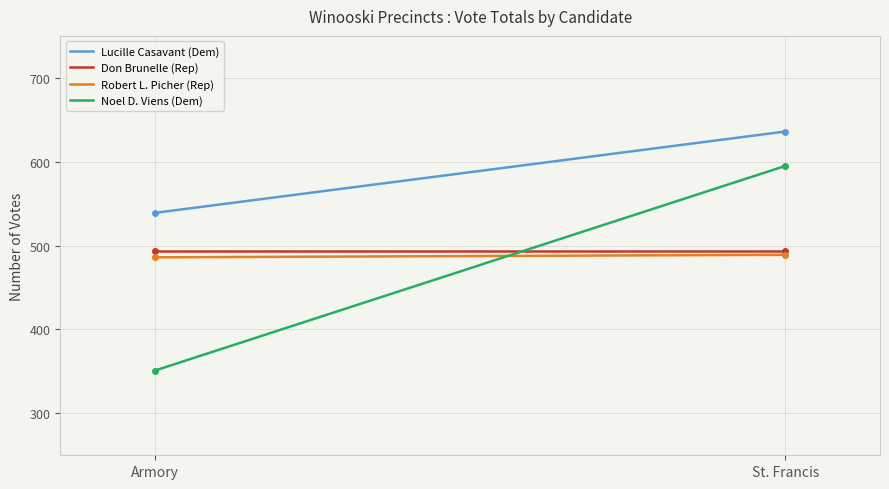

What is the minimum value for Don Brunelle (Rep)?

494.0